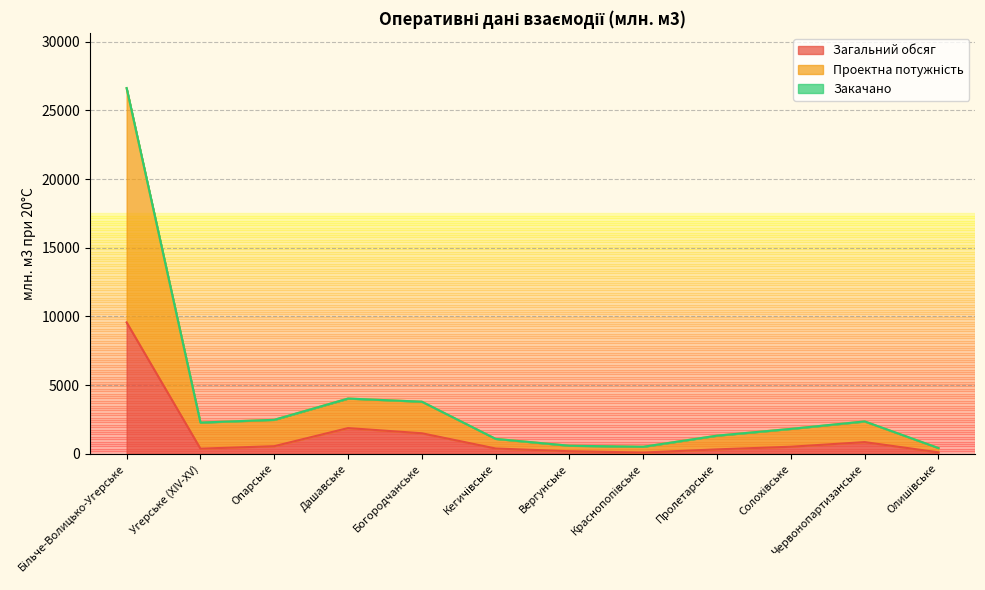

The value of Загальний обсяг at Дашавське is 629.5. True or false?

False